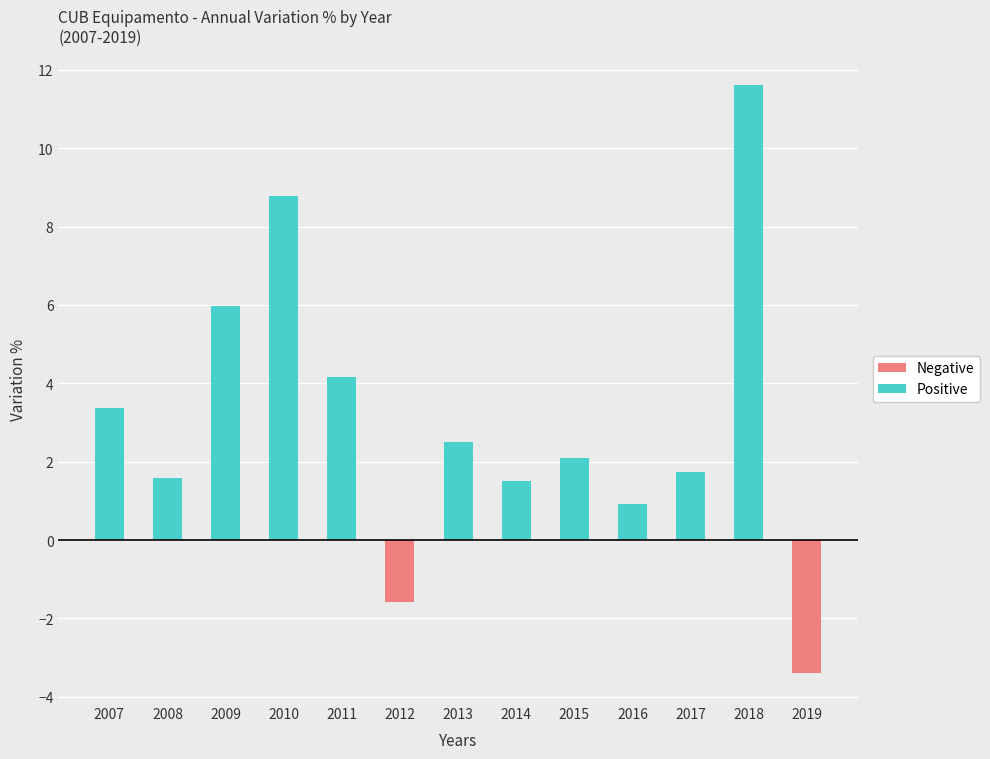

How many data points in Positive are above 2?

7